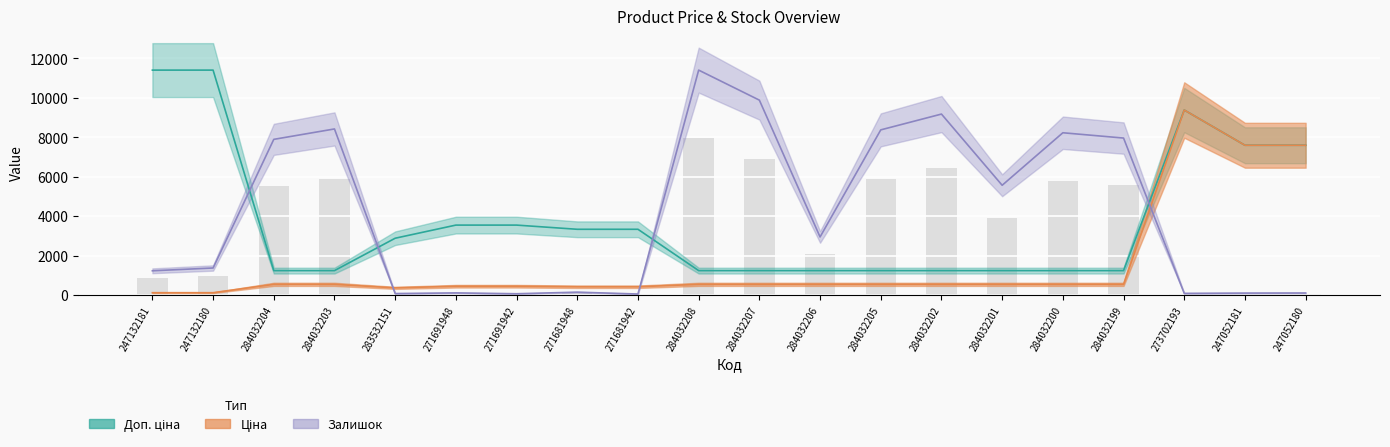

What is the difference between the second highest and second lowest values in the Залишок series?

9825.1